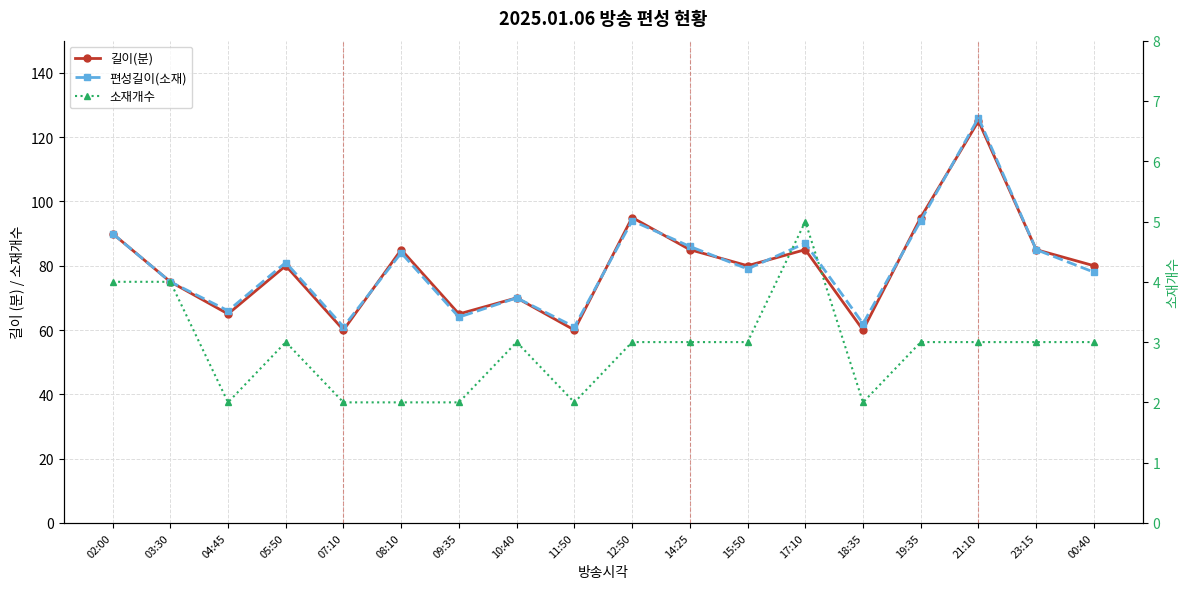

At which category is the sum across all series the highest?

21:10